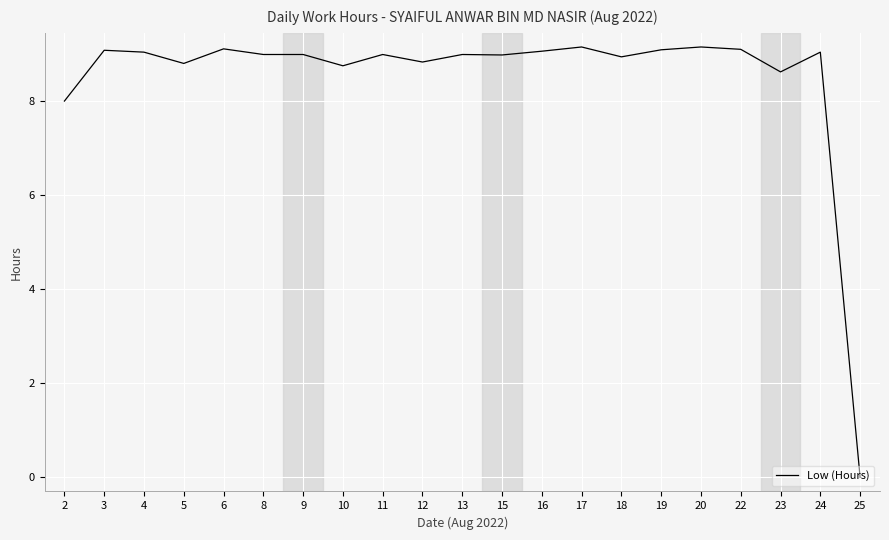

Which label corresponds to the smallest value in the chart?

25